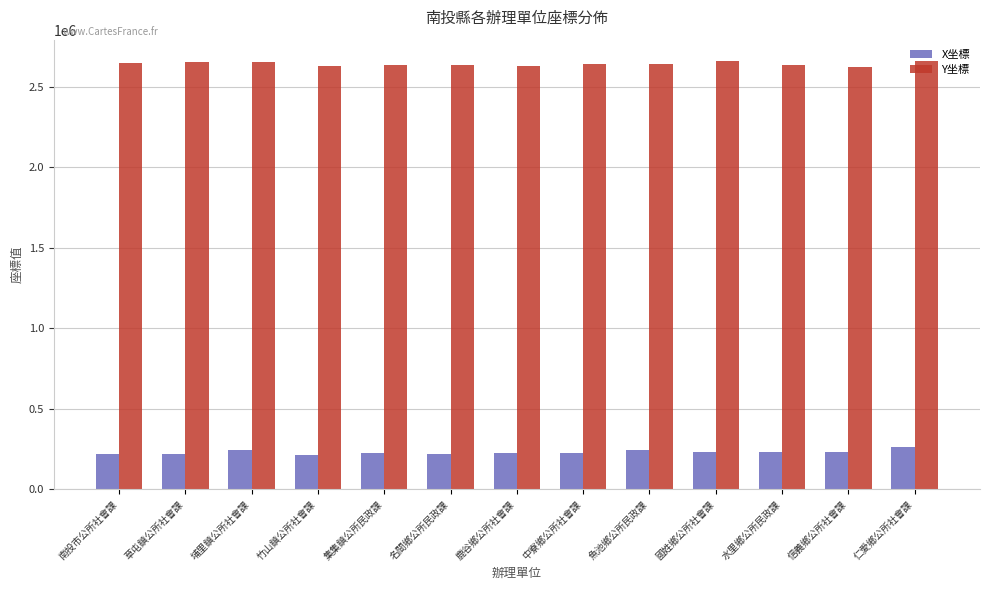

What is the difference between the highest and lowest values at 水里鄉公所民政課?

2398799.8